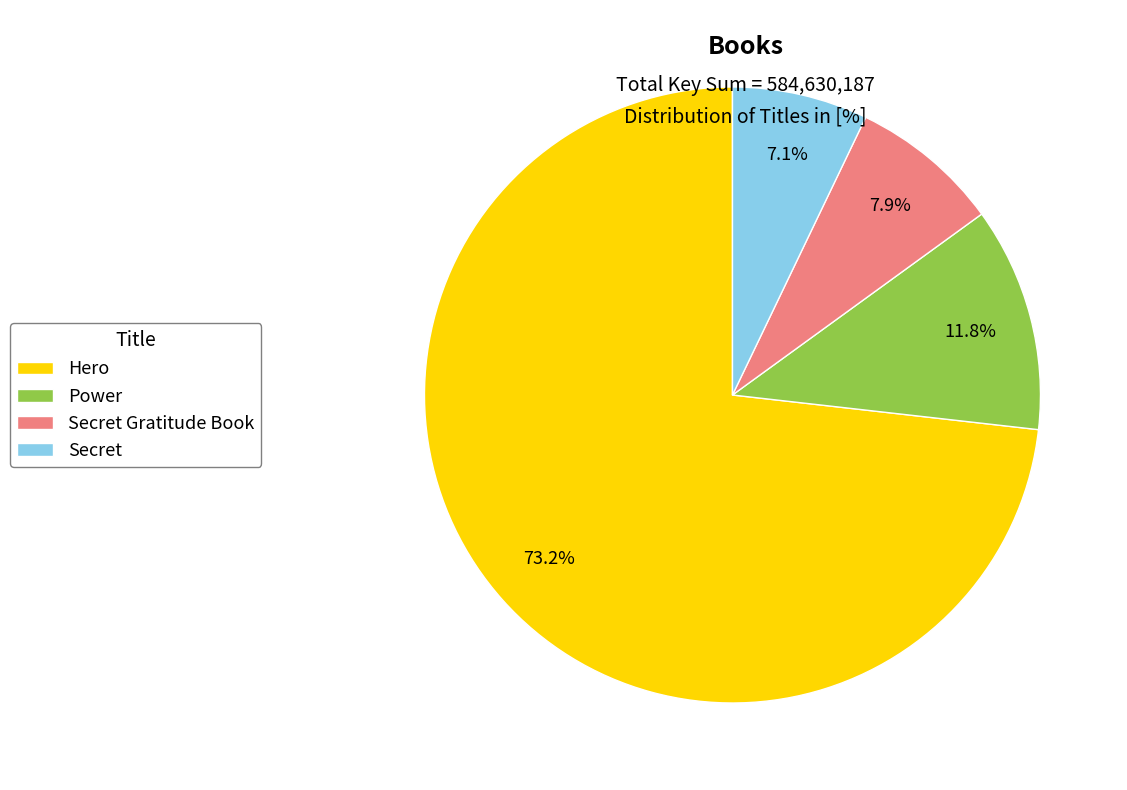

What percentage is the Secret slice, to the nearest percent?

7%